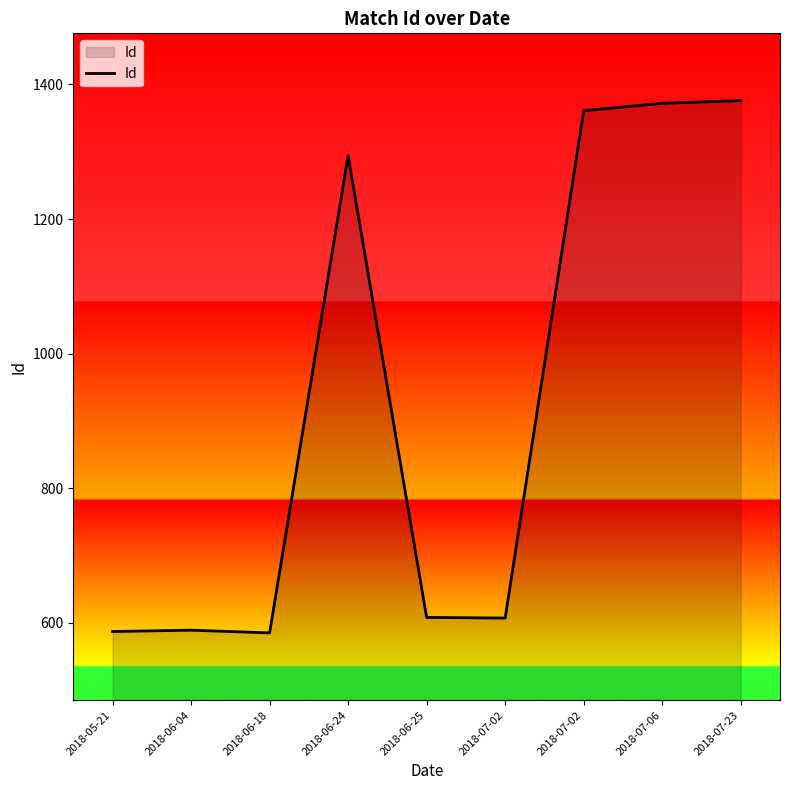

Between 2018-06-25 and 2018-06-18, which is larger?

2018-06-25